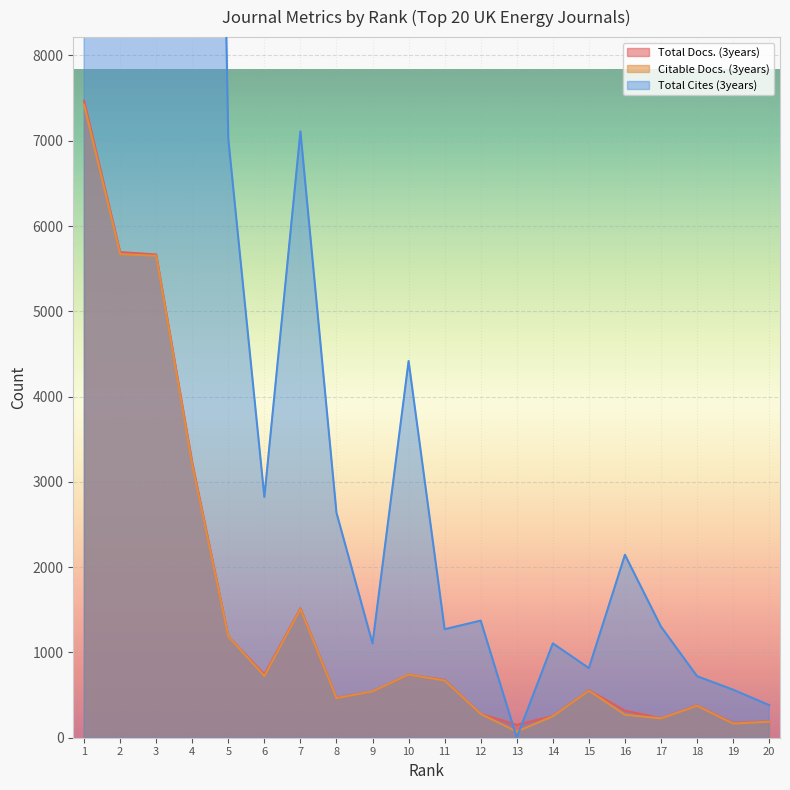

Between 10 and 14, which series saw the biggest shift?

Total Cites (3years)